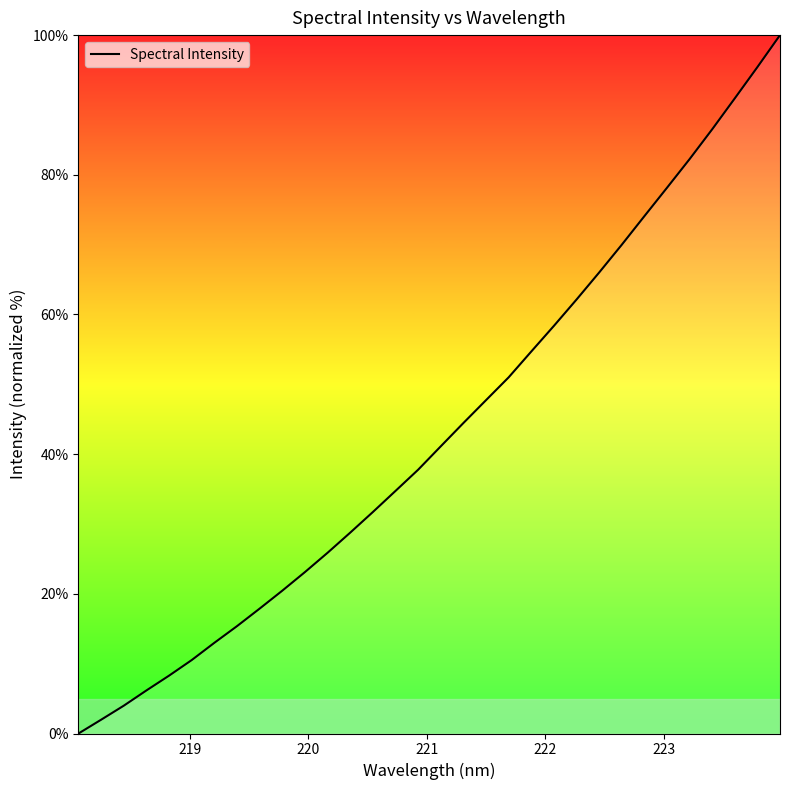

What is the maximum value shown in the chart?

100.0